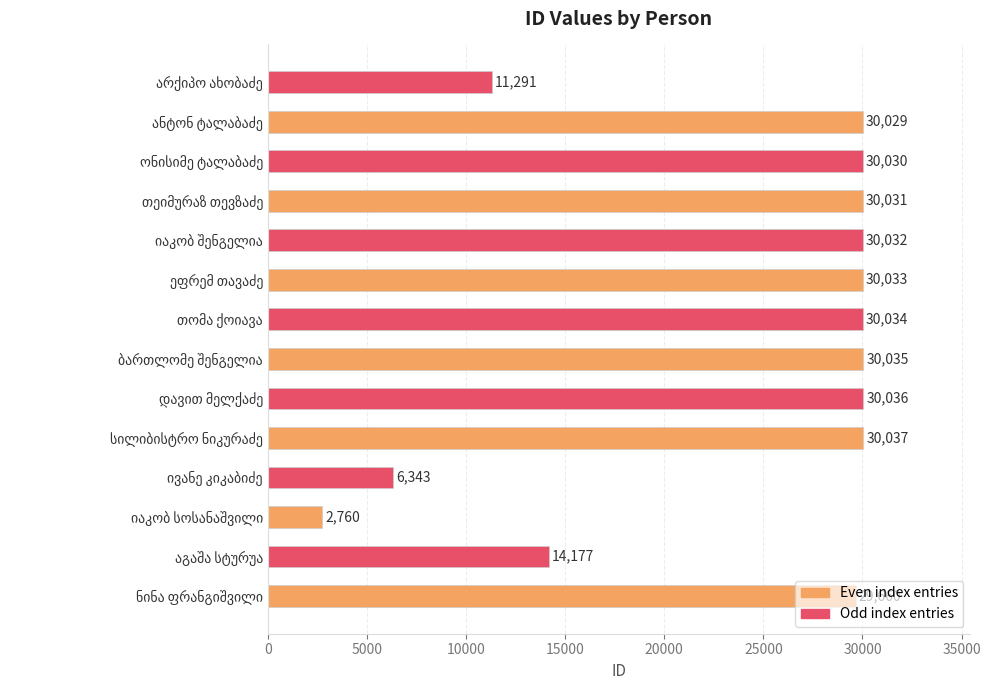

How many bars are there in total?

14